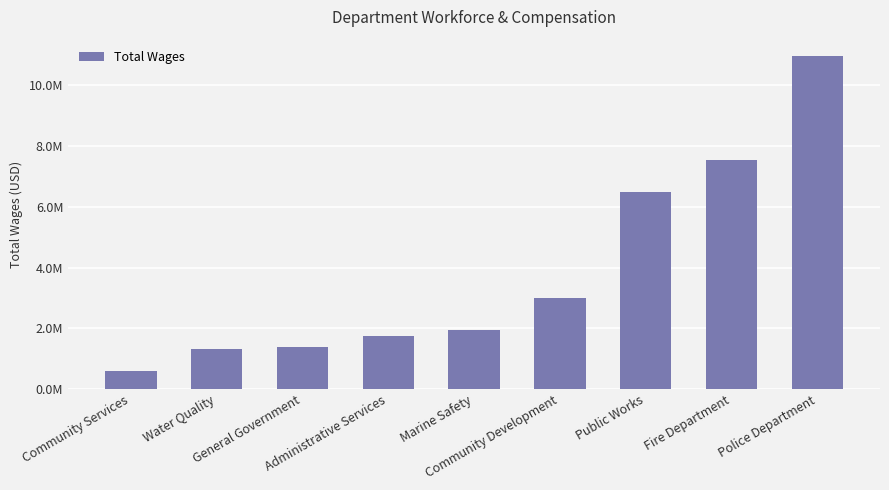

Reading left to right, what are all the values shown in this chart?

Community Services=598165	Water Quality=1316149	General Government=1398623	Administrative Services=1741048	Marine Safety=1945904	Community Development=3013392	Public Works=6503117	Fire Department=7542352	Police Department=10951935